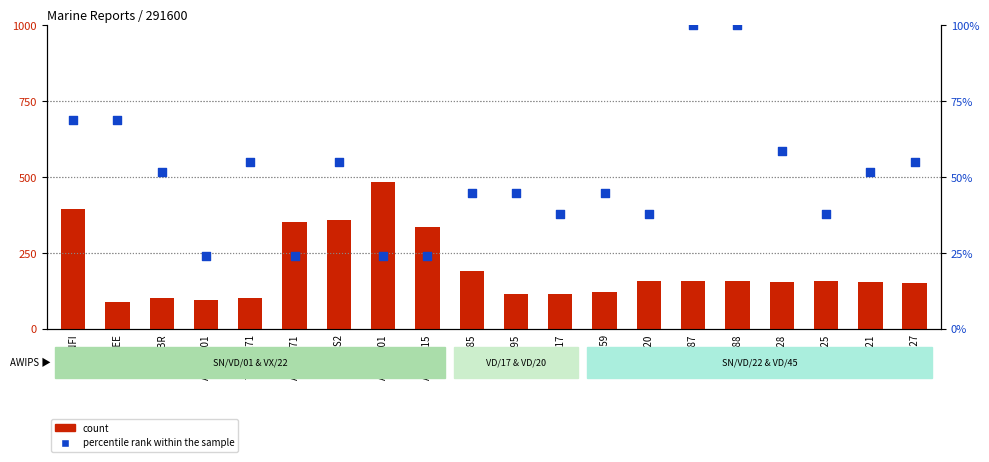

Which series has the largest Y range (max minus min)?

count